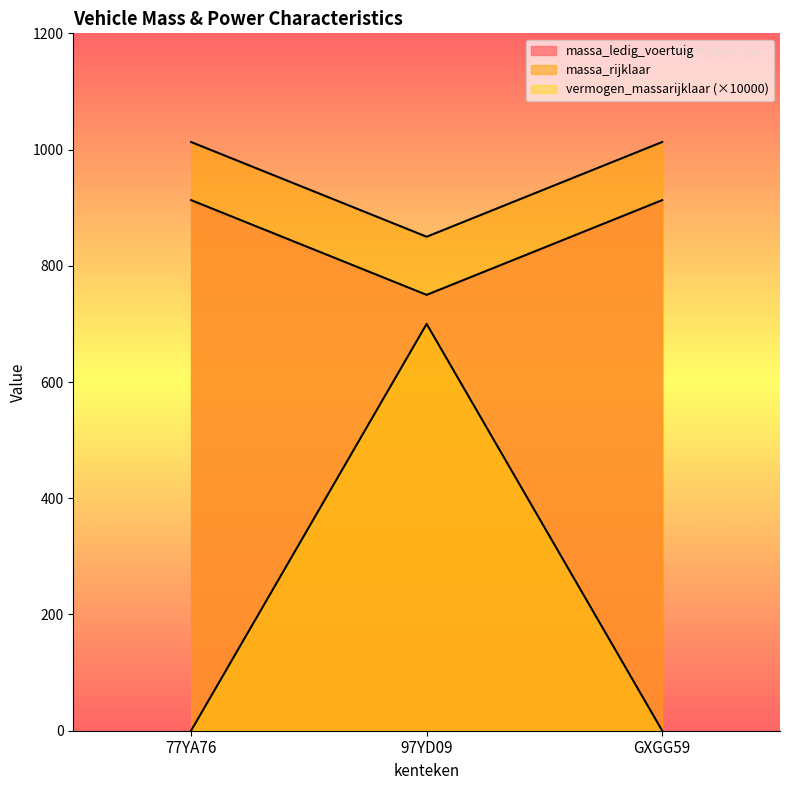

What is the maximum value shown in the chart?

1013.0